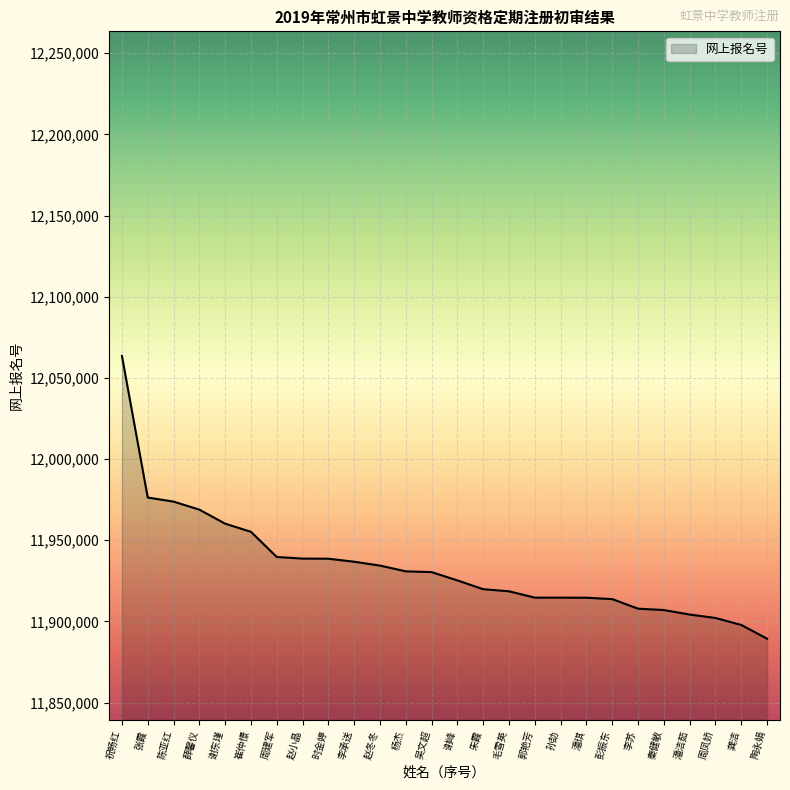

The value at 陈亚红 is 11973807. True or false?

True